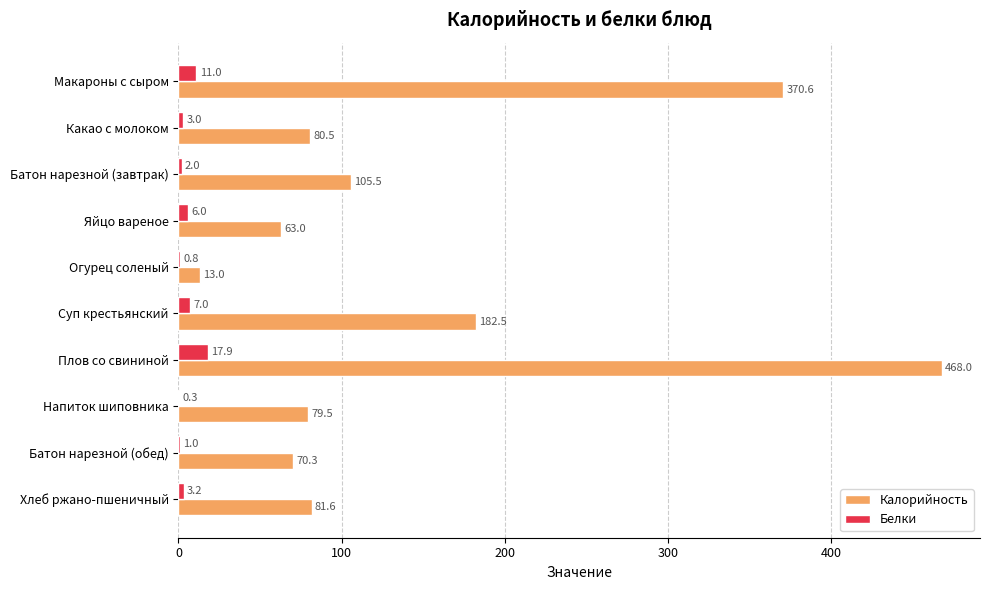

How many categories are shown in the chart?

10